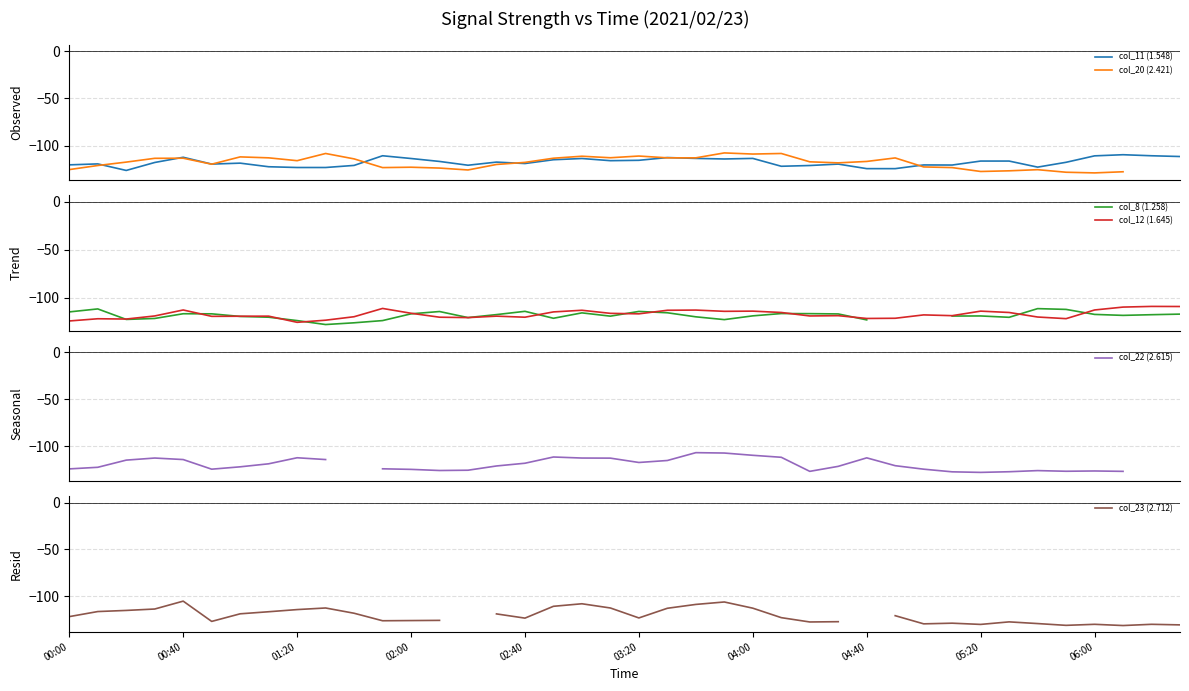

How many negative values does the col_20 (2.421) series have?

39